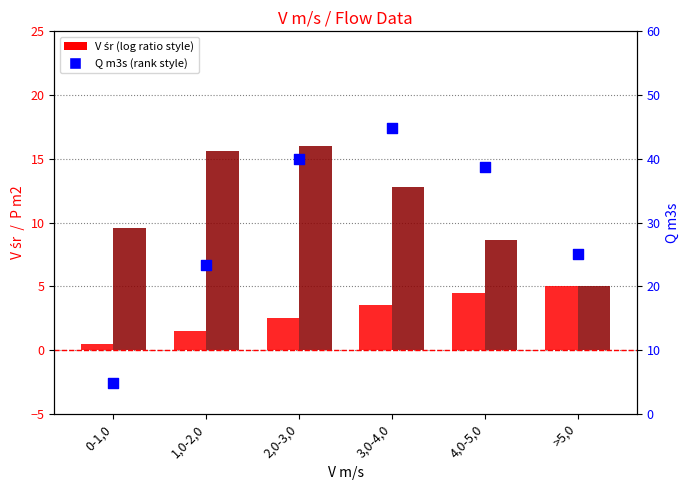

Which series has the widest spread of Y values?

Q m3s